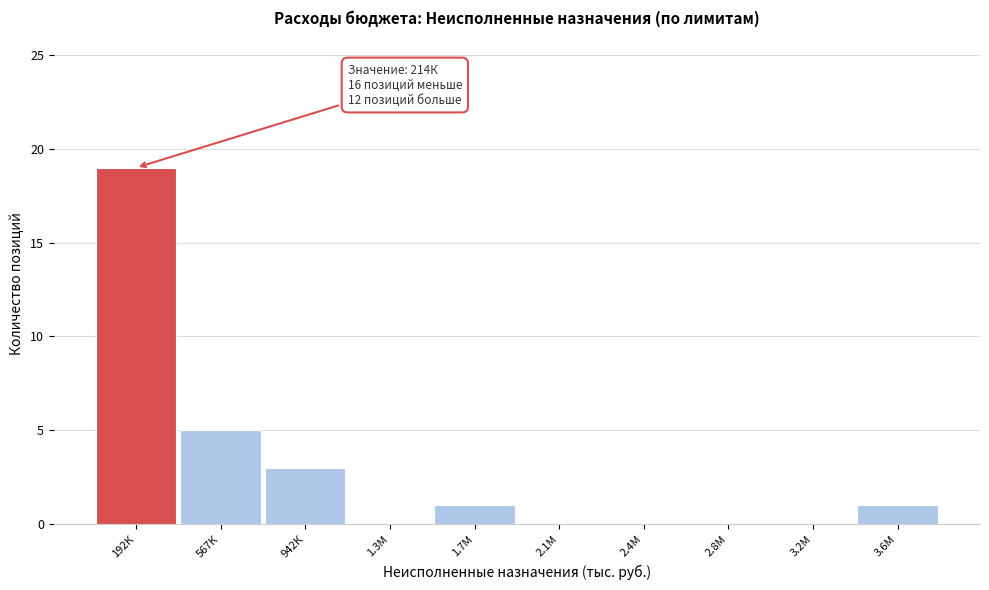

Which label corresponds to the largest value in the chart?

192К